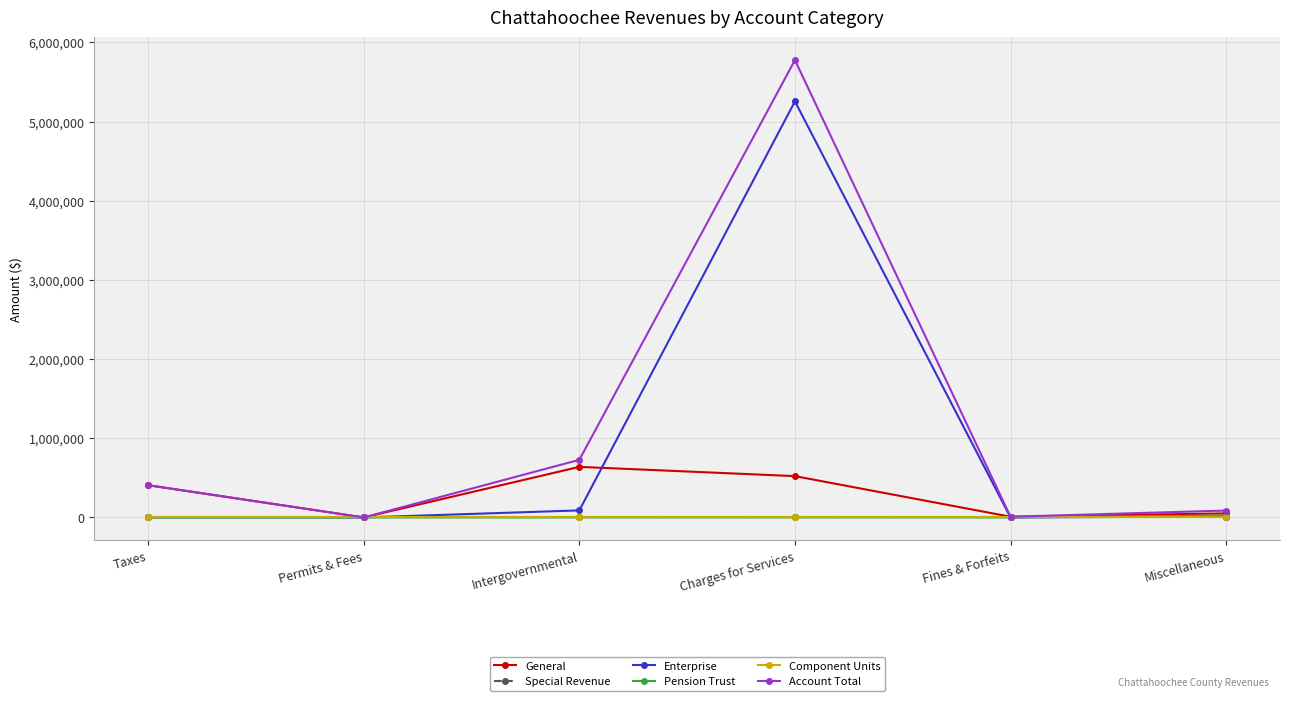

Is this an area chart (filled region under the line)?

No